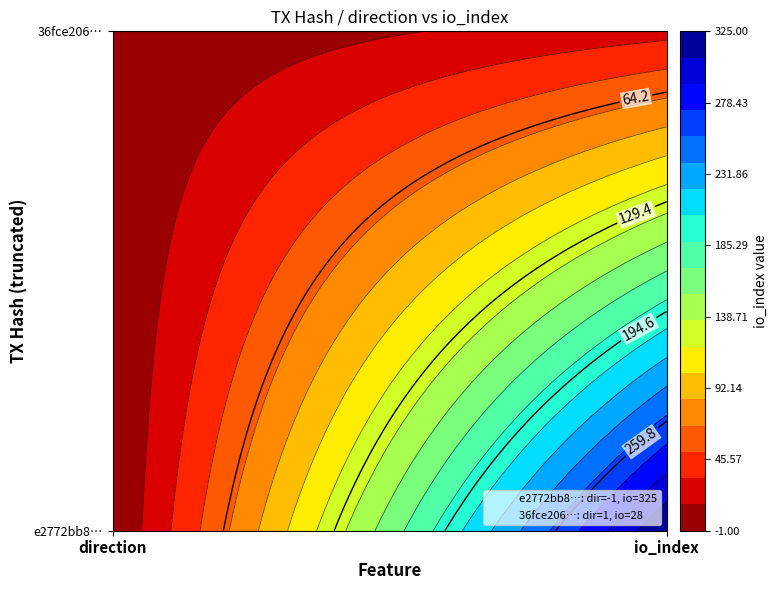

At how many categories does at least one series exceed 35?

1